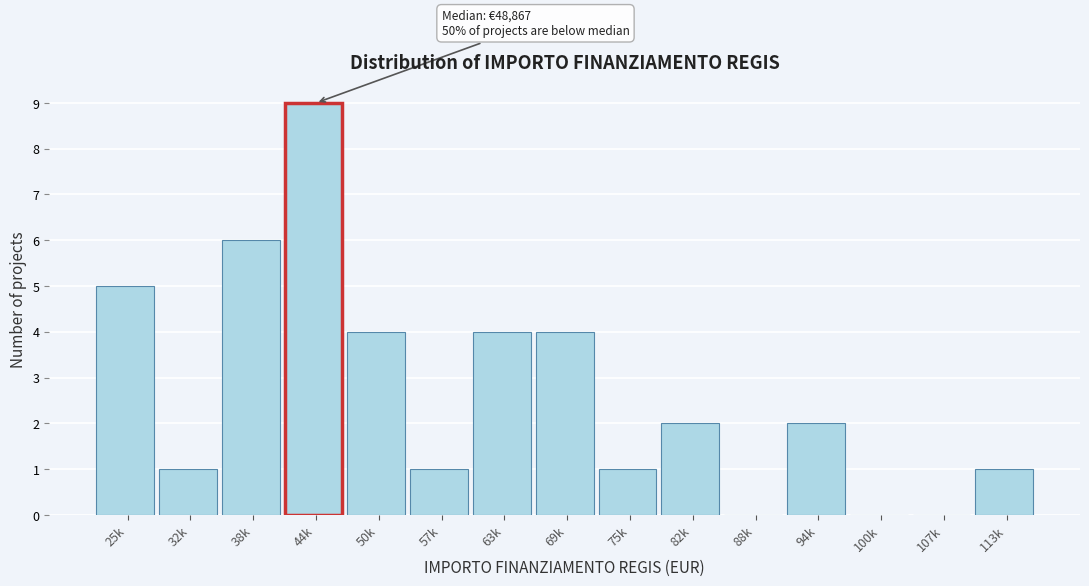

Reading right to left, extract all data points from this chart.

113k=1	107k=0	100k=0	94k=2	88k=0	82k=2	75k=1	69k=4	63k=4	57k=1	50k=4	44k=9	38k=6	32k=1	25k=5